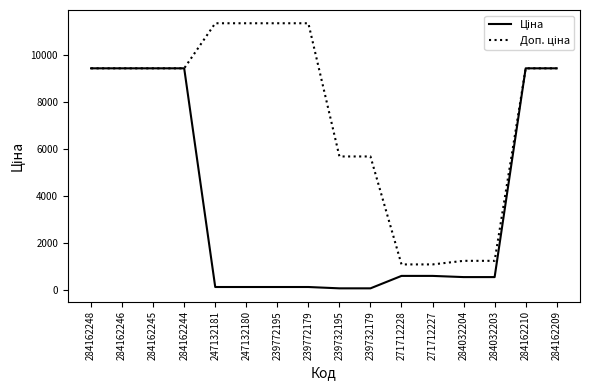

What is the total value across all series at 284032204?

1762.6